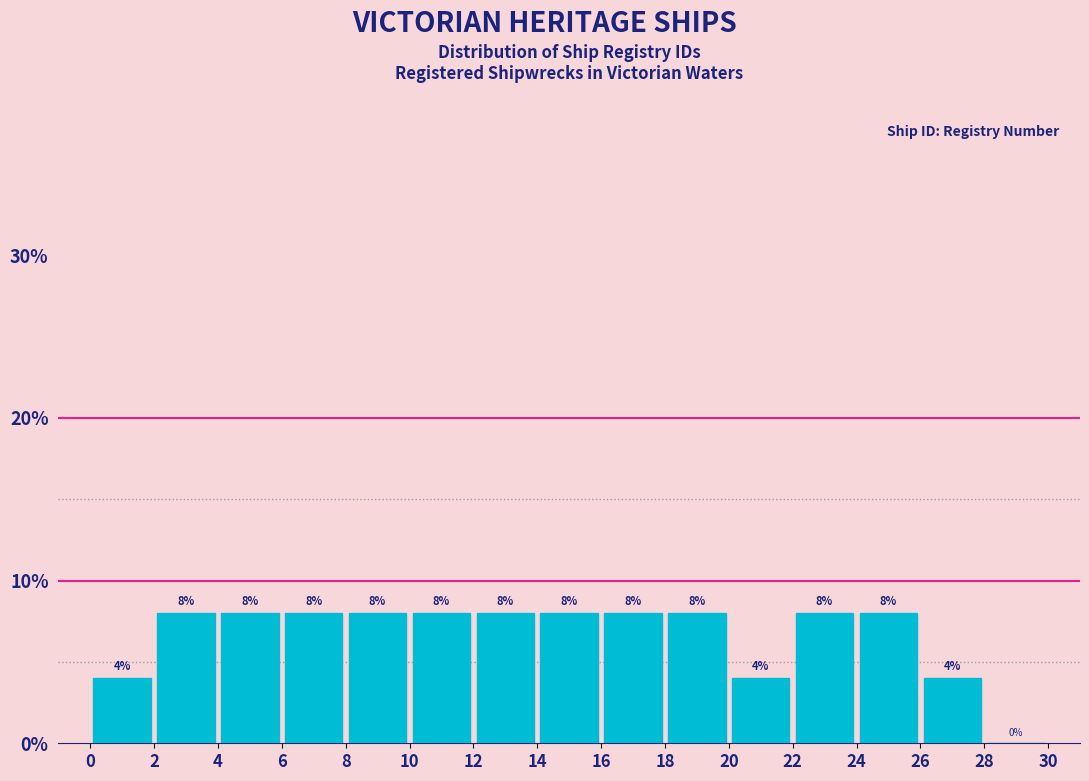

Reading left to right, transcribe this chart: for each bar, give the range it covers on the x-axis and its height.

0 to 2: 4
2 to 4: 8
4 to 6: 8
6 to 8: 8
8 to 10: 8
10 to 12: 8
12 to 14: 8
14 to 16: 8
16 to 18: 8
18 to 20: 8
20 to 22: 4
22 to 24: 8
24 to 26: 8
26 to 28: 4
28 to 30: 0